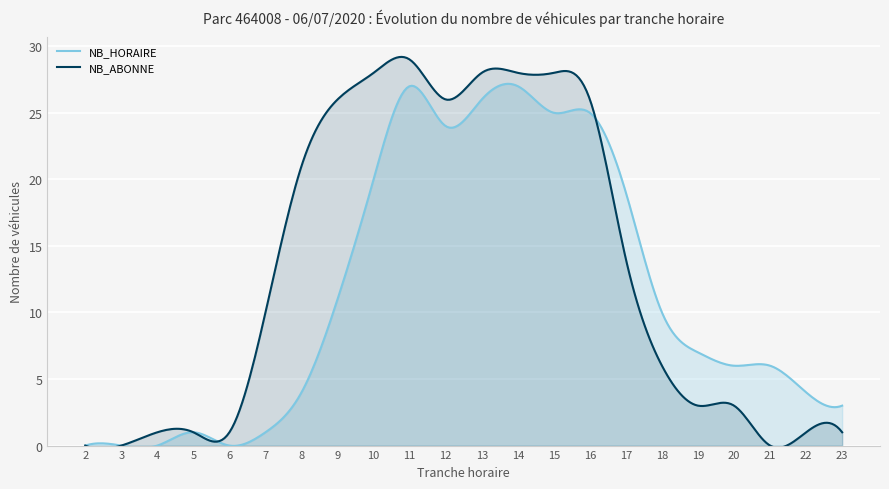

What is the difference between the second highest and minimum values in the NB_HORAIRE series?

27.3